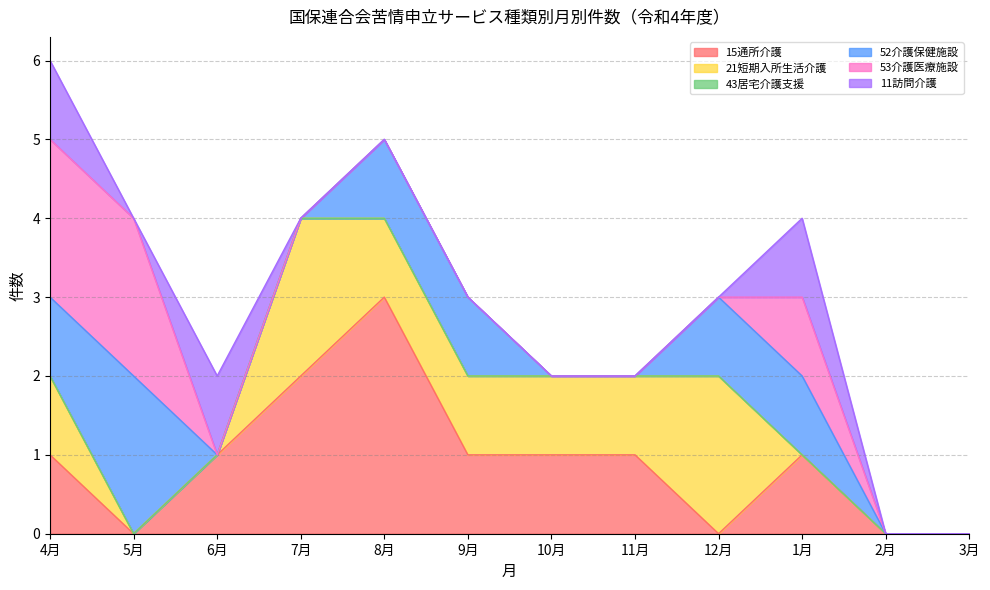

How many 52介護保健施設 values are between 0 and 1?

11